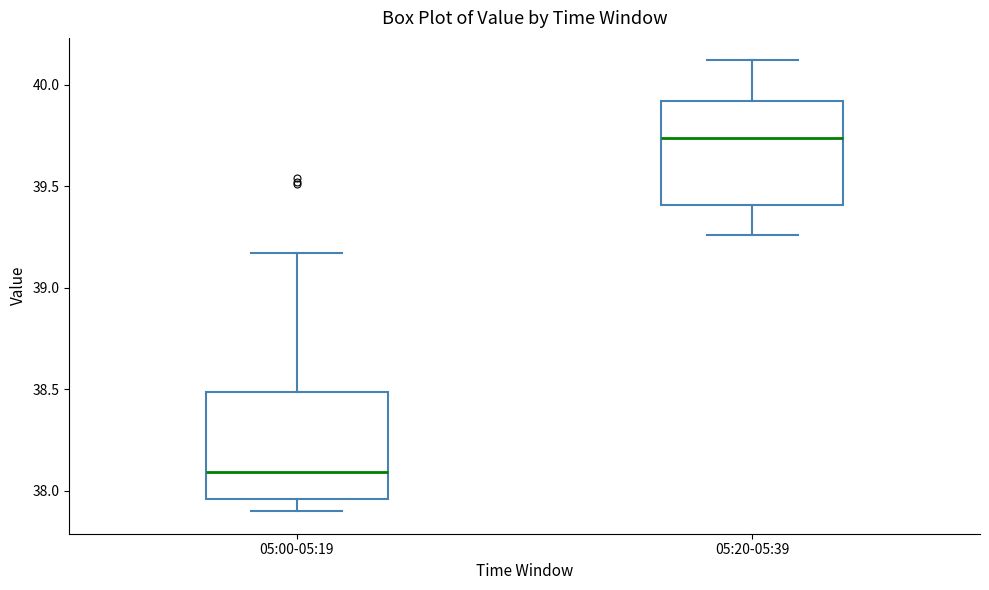

Which box's median line is the lowest?

05:00-05:19